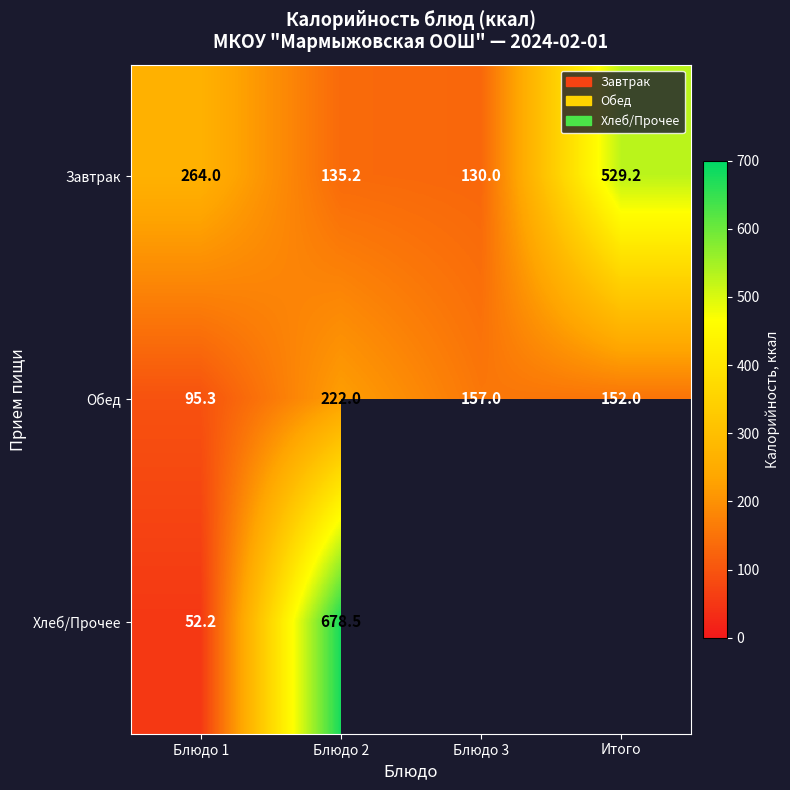

What is the sum of the Завтрак values at Блюдо 1 and Блюдо 3?

394.0